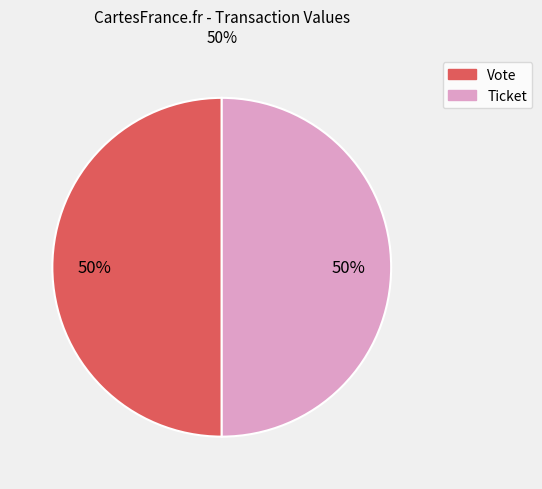

The Ticket slice represents 60% of the pie. True or false?

False